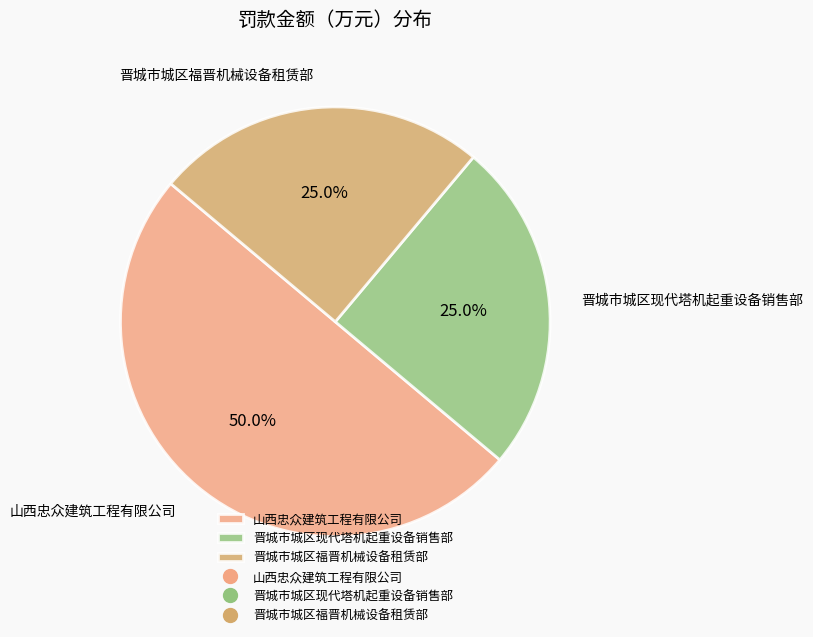

How much of the chart is everything except 晋城市城区现代塔机起重设备销售部?

75.0%